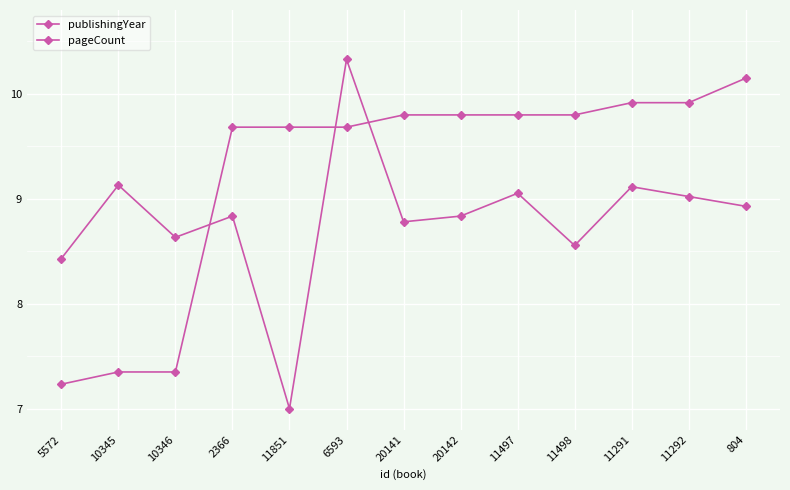

Reading right to left, what are all the values shown in this chart?

publishingYear: 804=10.2	11292=9.9	11291=9.9	11498=9.8	11497=9.8	20142=9.8	20141=9.8	6593=9.7	11851=9.7	2366=9.7	10346=7.3	10345=7.3	5572=7.2
pageCount: 804=8.9	11292=9.0	11291=9.1	11498=8.6	11497=9.1	20142=8.8	20141=8.8	6593=10.3	11851=7.0	2366=8.8	10346=8.6	10345=9.1	5572=8.4